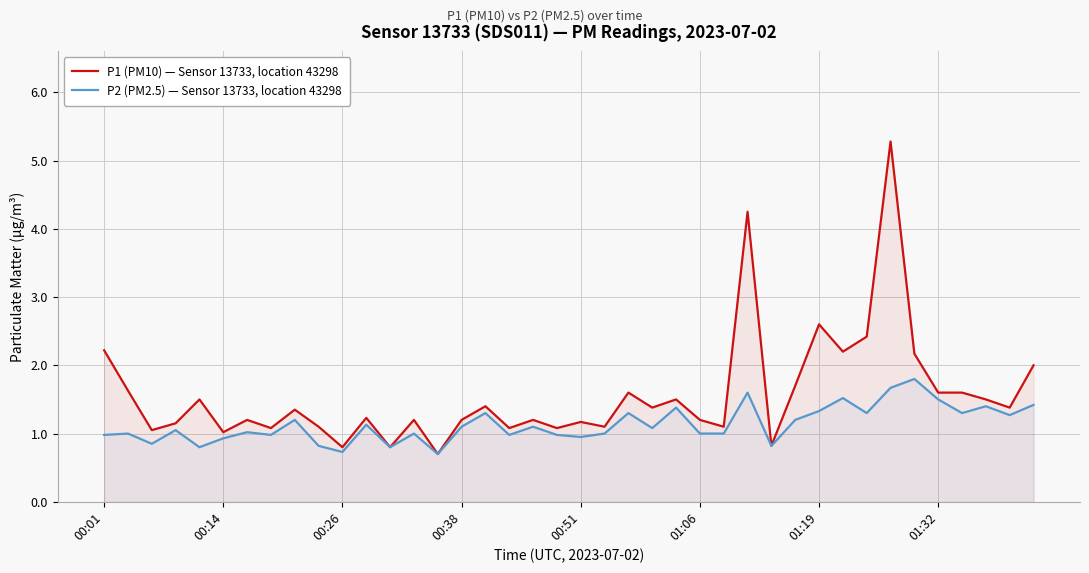

Which series has the largest range (max minus min)?

P1 (PM10) — Sensor 13733, location 43298